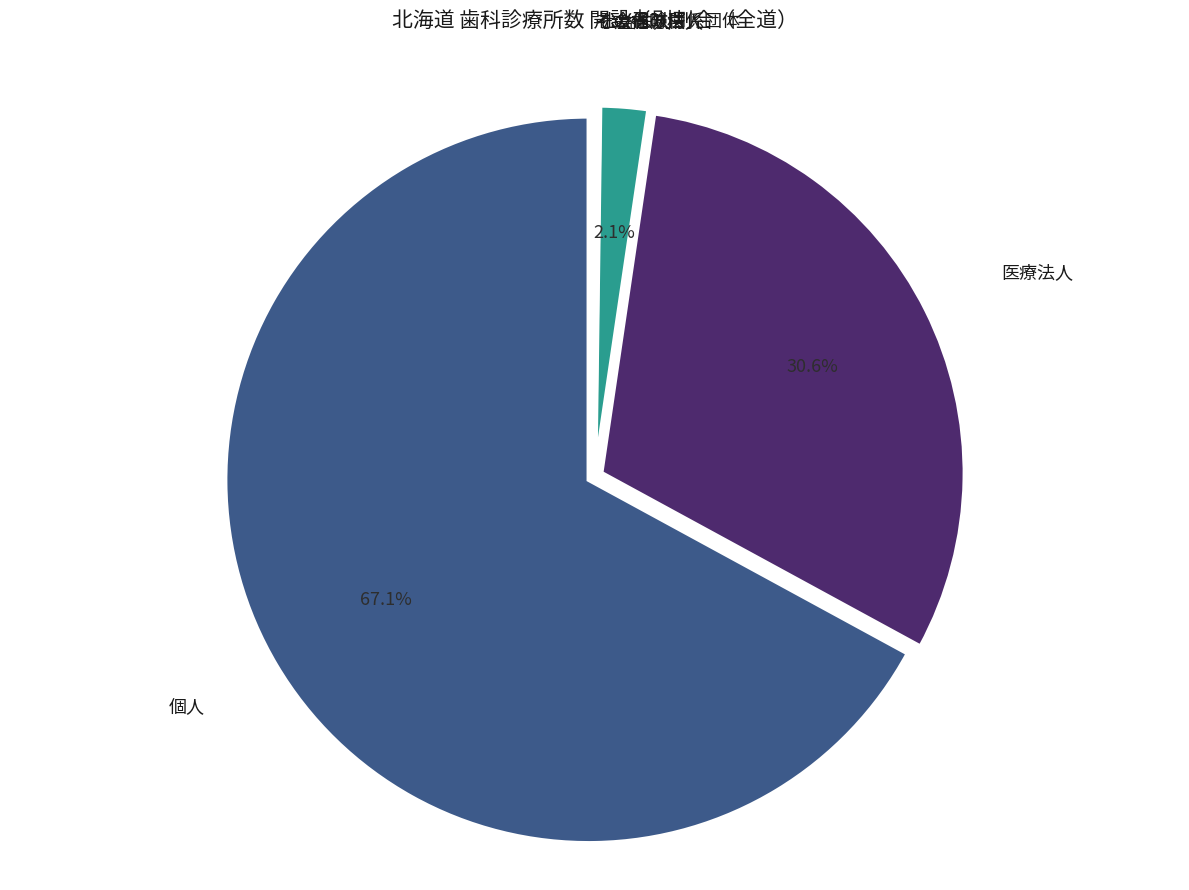

Does any single category account for the majority?

Yes